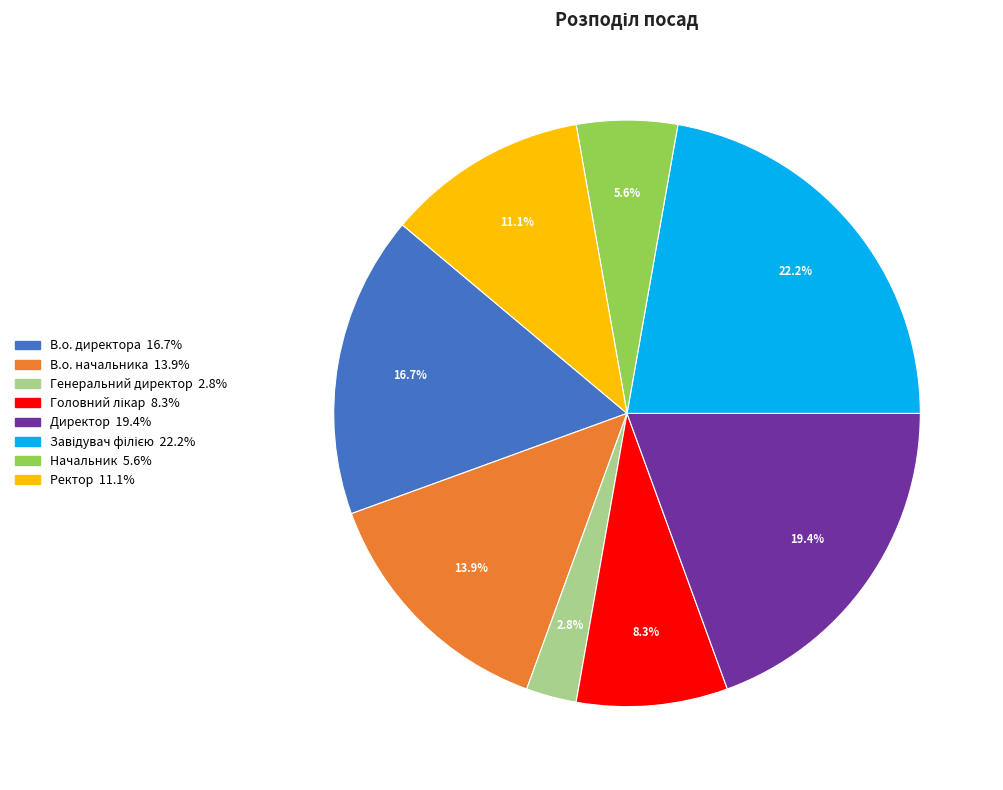

Is Директор the majority of the pie?

No